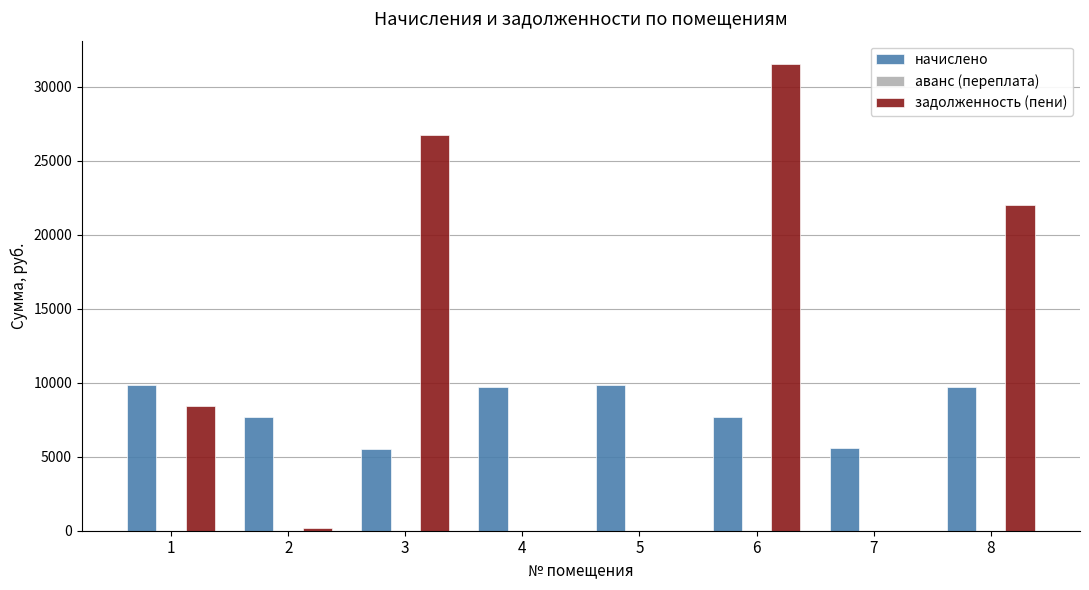

What is the spread (max minus min) of values at 8?

12232.0